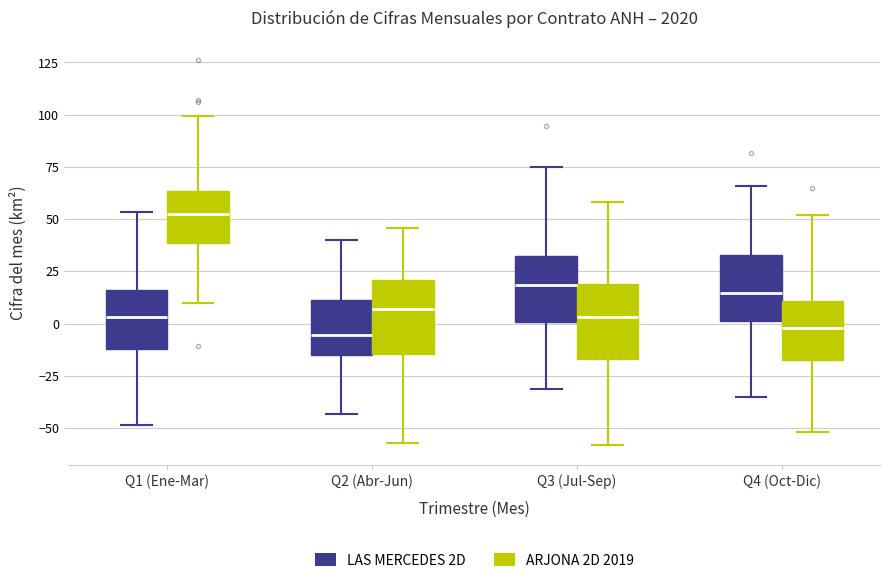

Reading left to right, read every box against the y-axis: the position of its median line, the range the box covers, and the ends of its whiskers. The values are not printed on the chart, so give them approximately, as read against the axis.

Q1 (Ene-Mar) (LAS MERCEDES 2D): median 5, box -10 to 15, whiskers -50 to 55
Q1 (Ene-Mar) (ARJONA 2D 2019): median 50, box 40 to 65, whiskers 10 to 100
Q2 (Abr-Jun) (LAS MERCEDES 2D): median -5, box -15 to 10, whiskers -45 to 40
Q2 (Abr-Jun) (ARJONA 2D 2019): median 5, box -15 to 20, whiskers -55 to 45
Q3 (Jul-Sep) (LAS MERCEDES 2D): median 20, box 0 to 30, whiskers -30 to 75
Q3 (Jul-Sep) (ARJONA 2D 2019): median 5, box -15 to 20, whiskers -60 to 60
Q4 (Oct-Dic) (LAS MERCEDES 2D): median 15, box 0 to 35, whiskers -35 to 65
Q4 (Oct-Dic) (ARJONA 2D 2019): median 0, box -15 to 10, whiskers -50 to 50